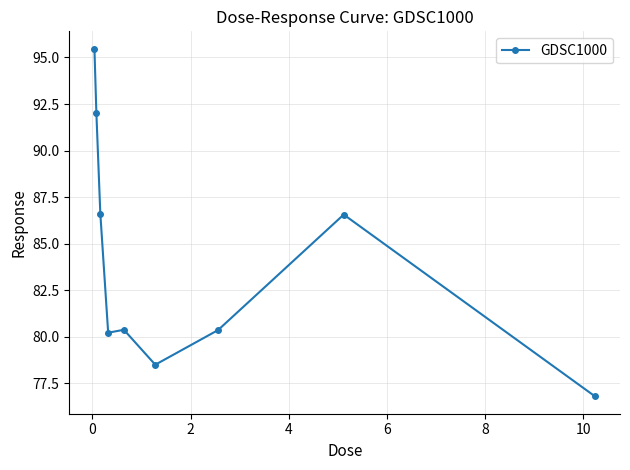

Reading left to right, list all the values displayed in this chart.

95.5	92.0	86.6	80.2	80.4	78.5	80.4	86.6	76.8